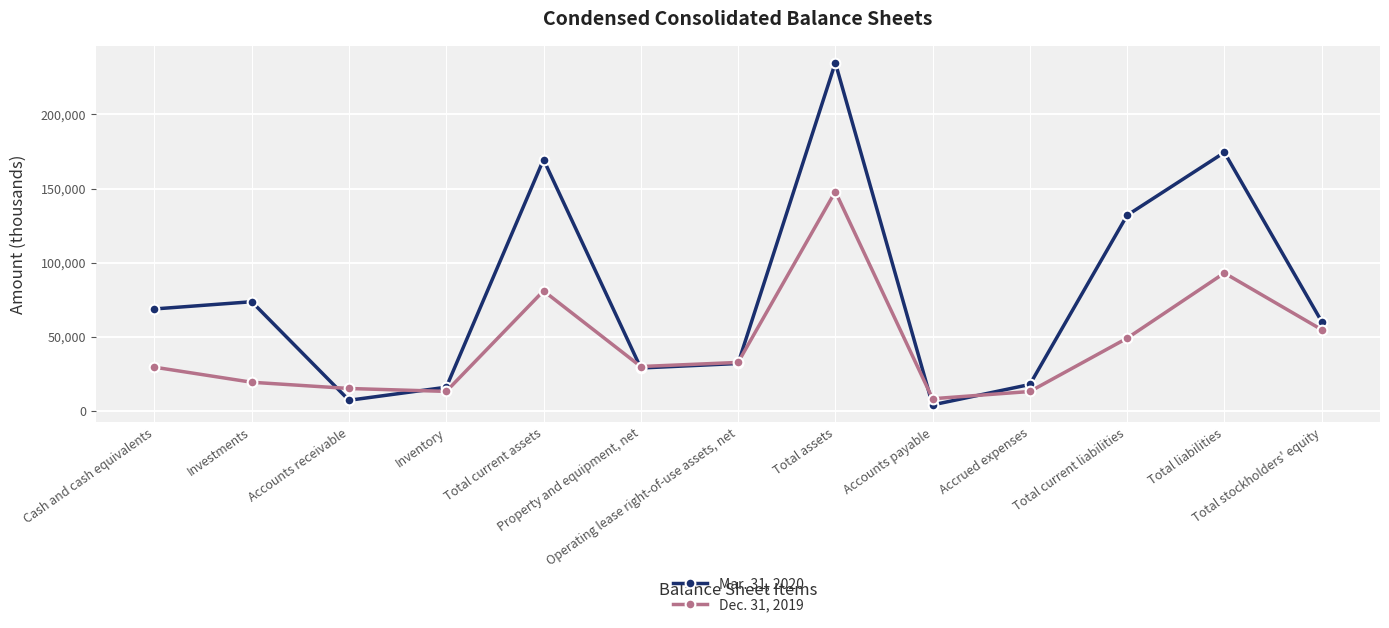

What is the spread (max minus min) of values at Cash and cash equivalents?

39235